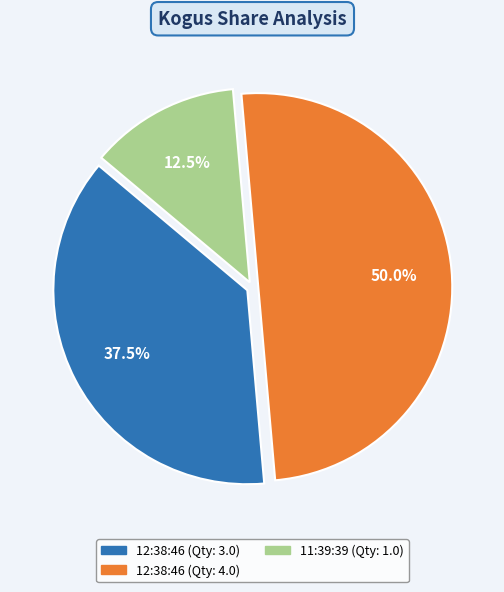

How many segments does this pie chart have?

3